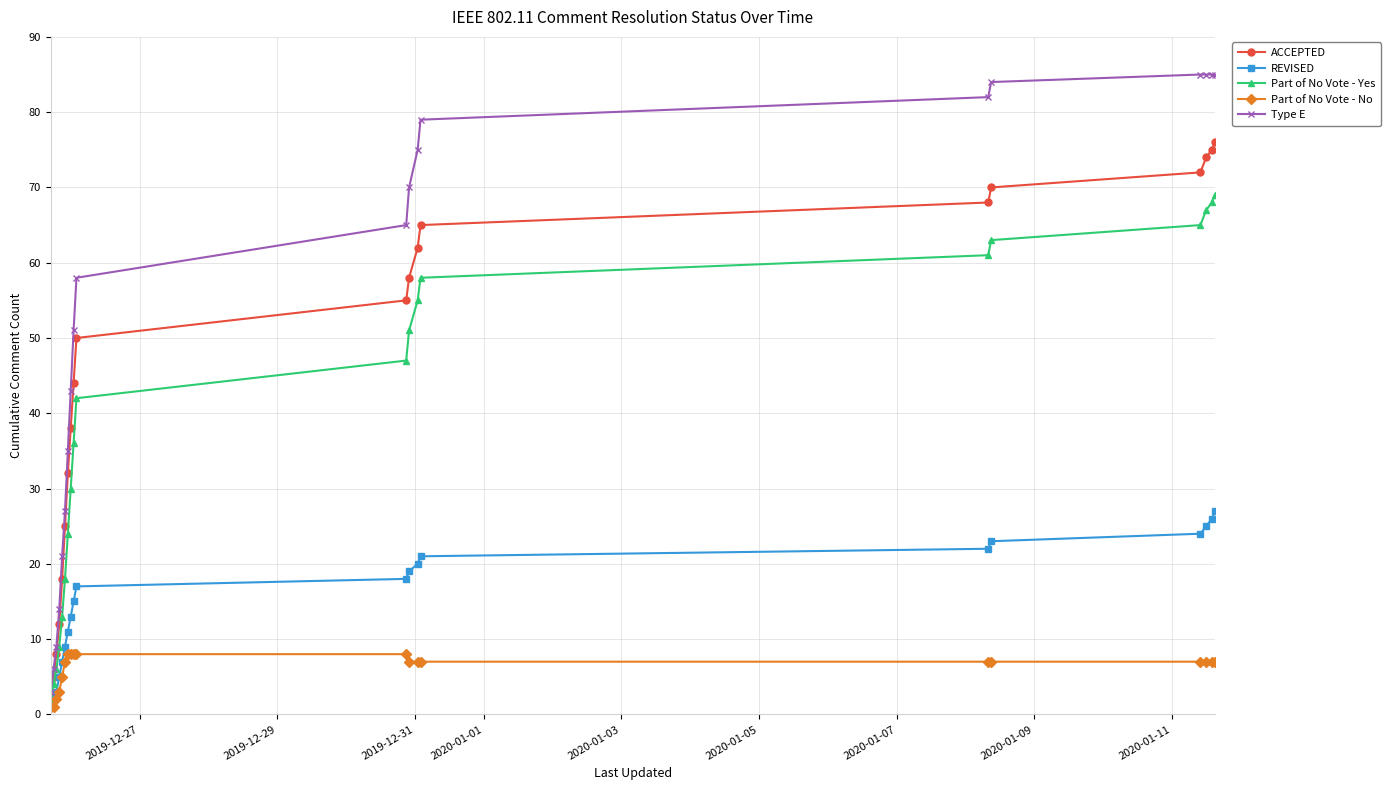

Rank the series by their maximum value, from highest to lowest.

Type E, ACCEPTED, Part of No Vote - Yes, REVISED, Part of No Vote - No